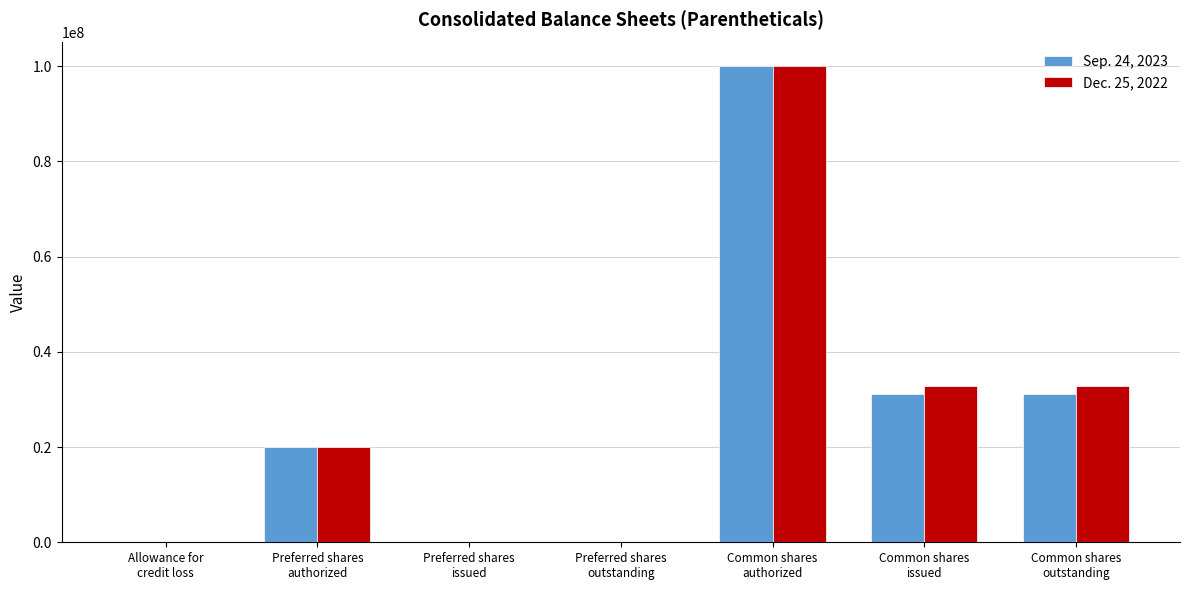

The Dec. 25, 2022 series shows 32729689 at Common shares
issued. True or false?

True